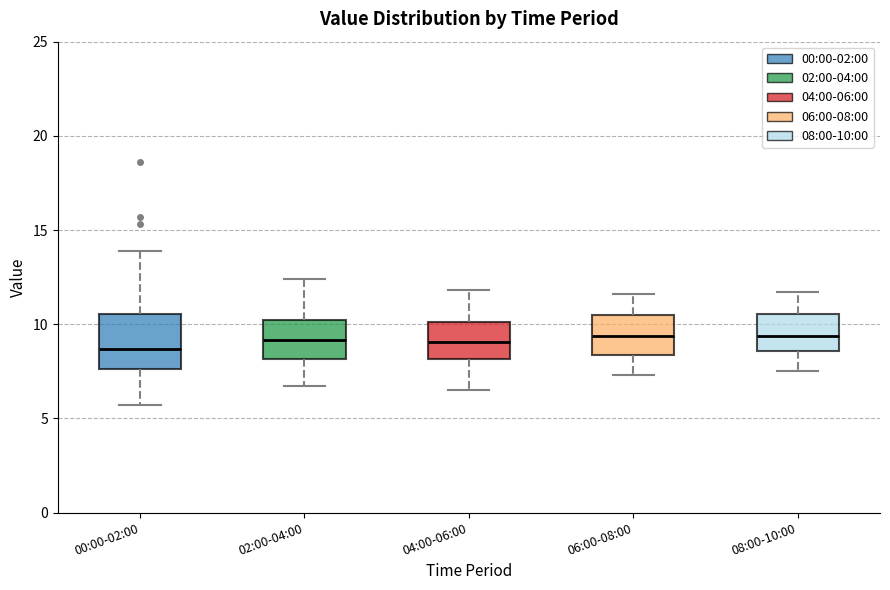

Reading left to right, read every box against the y-axis: the position of its median line, the range the box covers, and the ends of its whiskers. The values are not printed on the chart, so give them approximately, as read against the axis.

00:00-02:00: median 8.5, box 7.5 to 10.5, whiskers 5.5 to 14.0
02:00-04:00: median 9.0, box 8.0 to 10.0, whiskers 6.5 to 12.5
04:00-06:00: median 9.0, box 8.0 to 10.0, whiskers 6.5 to 12.0
06:00-08:00: median 9.5, box 8.5 to 10.5, whiskers 7.5 to 11.5
08:00-10:00: median 9.5, box 8.5 to 10.5, whiskers 7.5 to 11.5